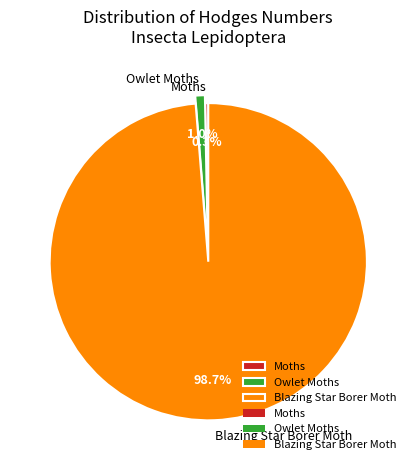

How many segments does this pie chart have?

3